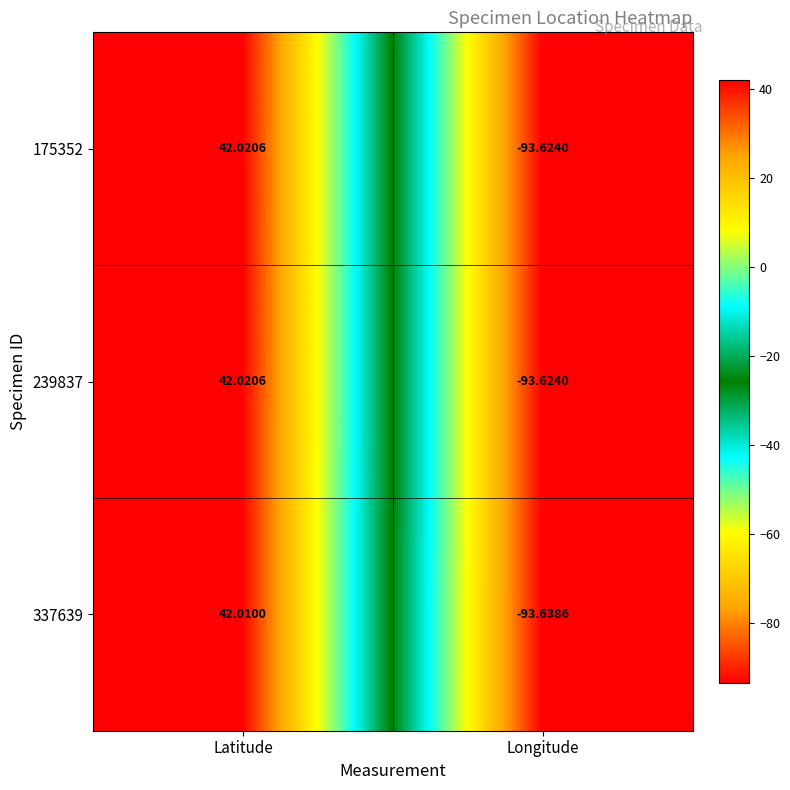

List the labels in order of 239837 value, smallest first.

Longitude, Latitude